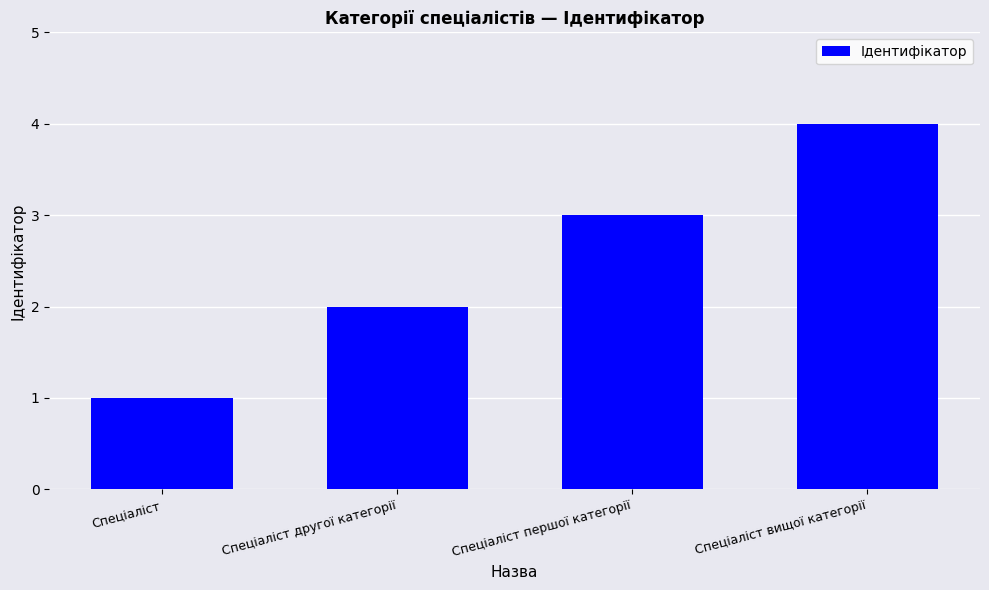

What is the sum of all values?

10